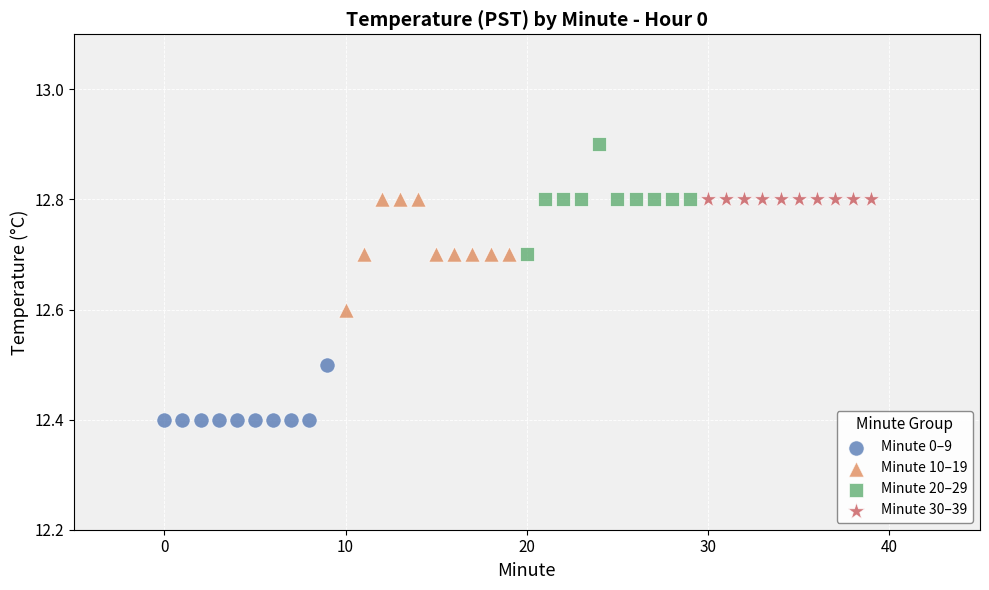

Which series contains the highest Y value?

Minute 20–29